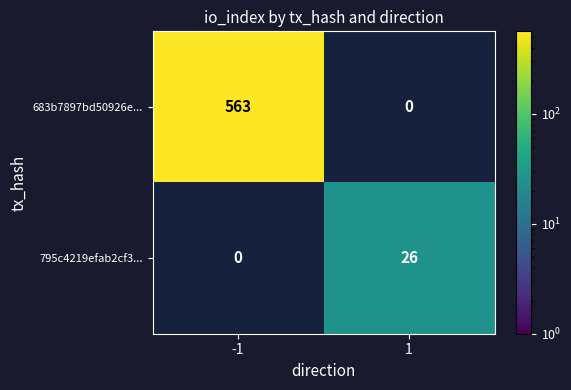

The value of 683b7897bd50926e... at -1 is 976.9. True or false?

False